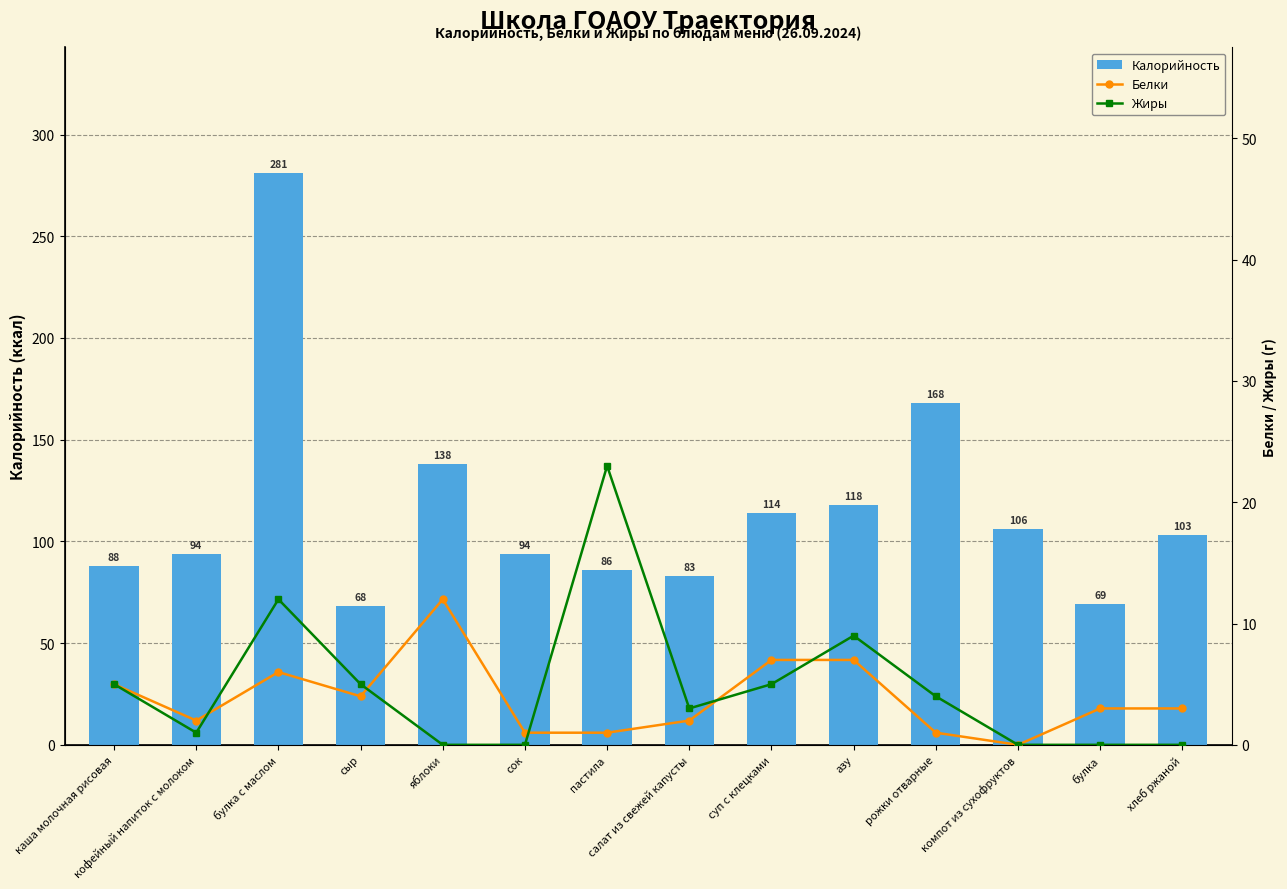

Which label corresponds to the largest value in the chart?

булка с маслом